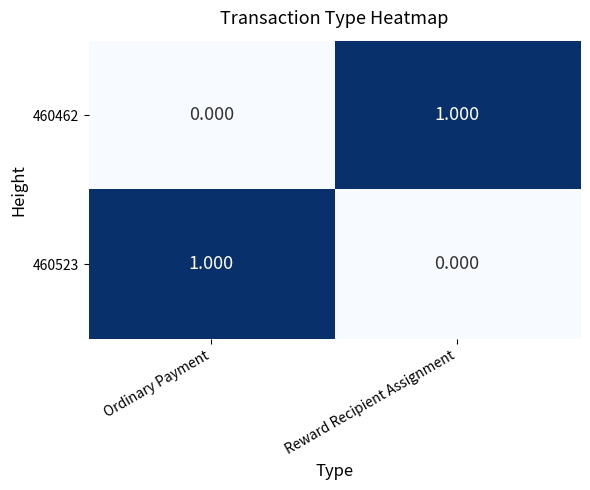

Rank the categories by 460523 value from lowest to highest.

Reward Recipient Assignment, Ordinary Payment